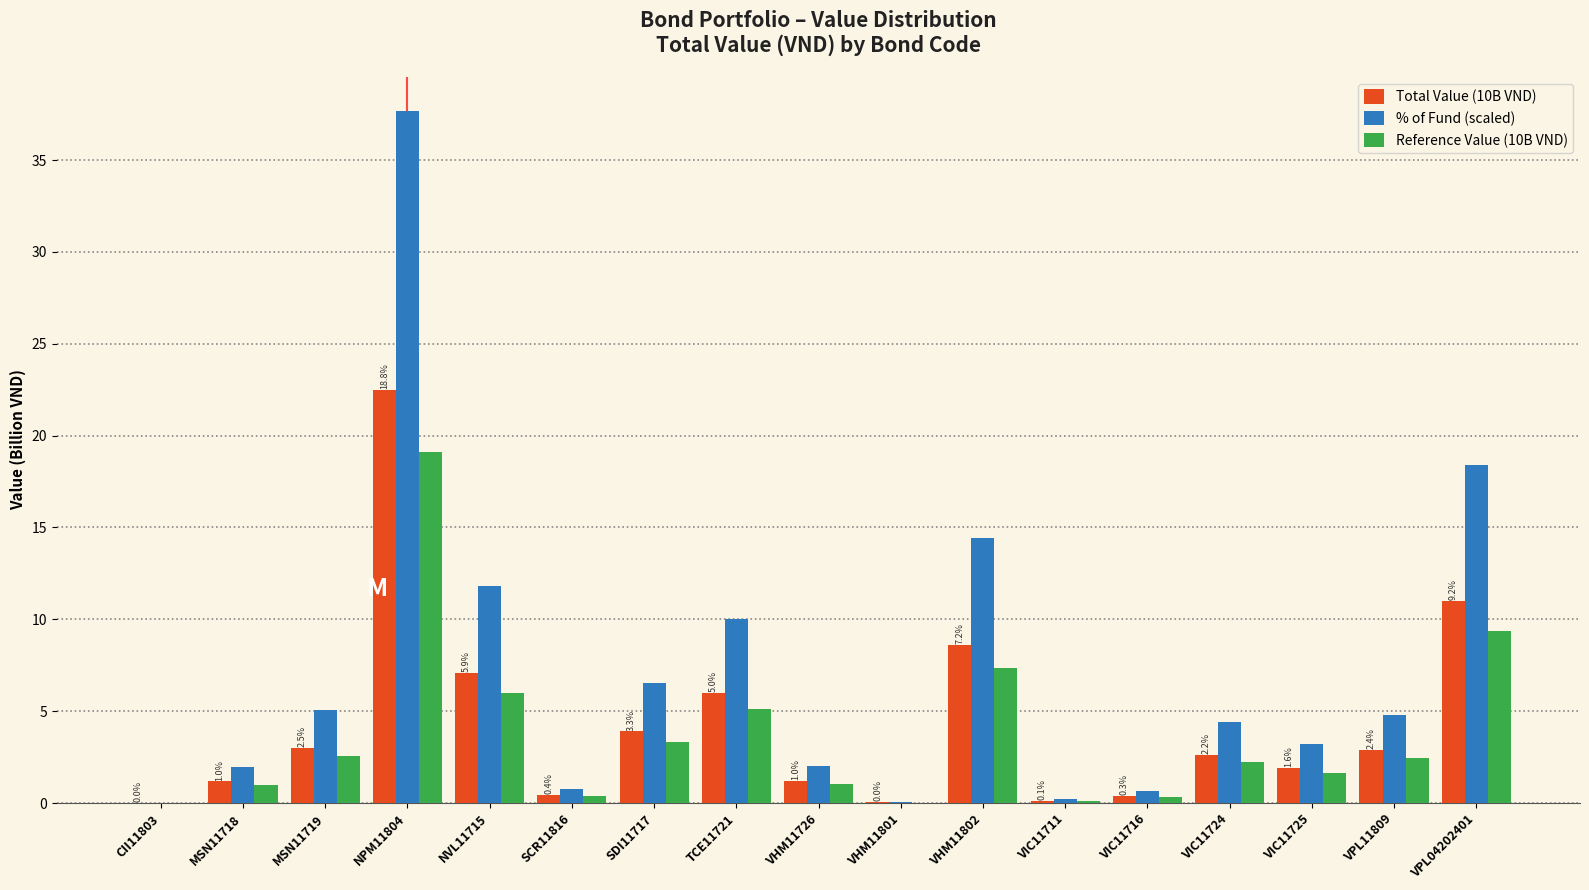

What is the highest value of the Total Value (10B VND) series?

22.5